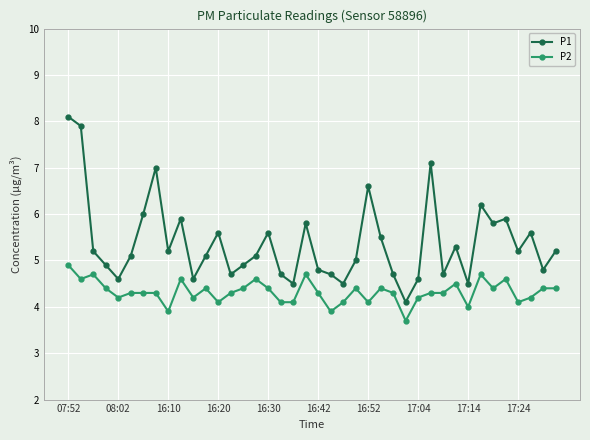

Which series has the largest range (max minus min)?

P1